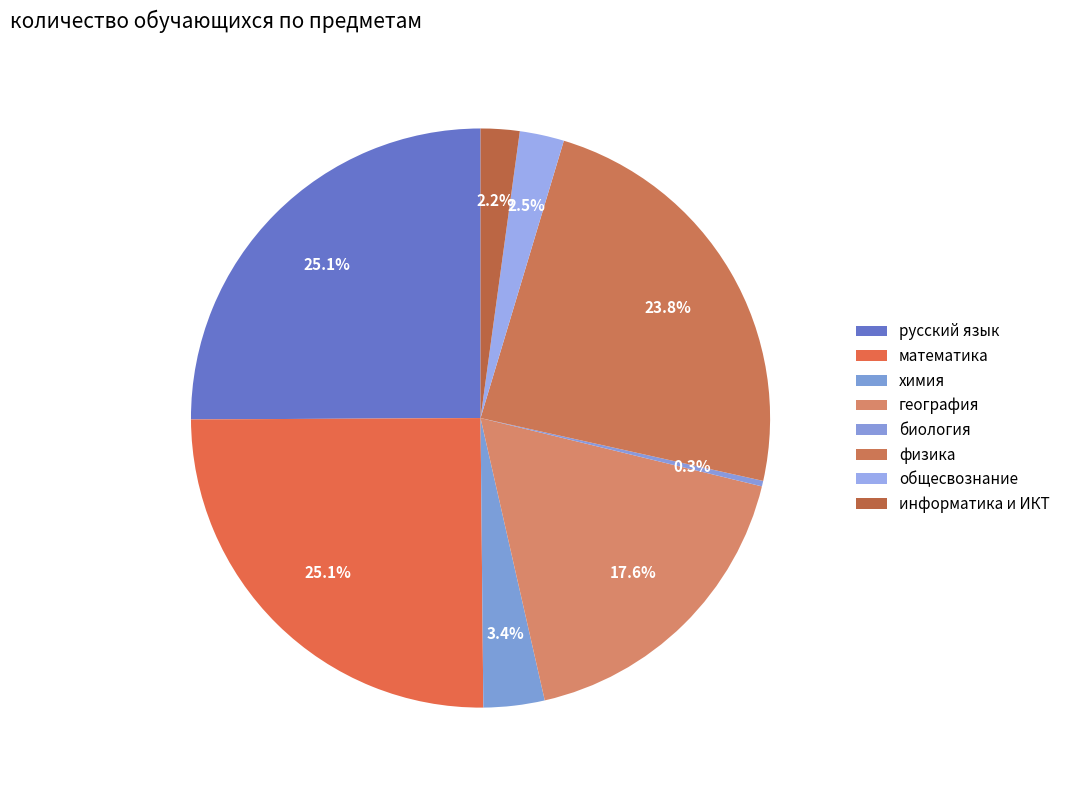

To the nearest percent, what is the combined percentage of физика and биология?

24%